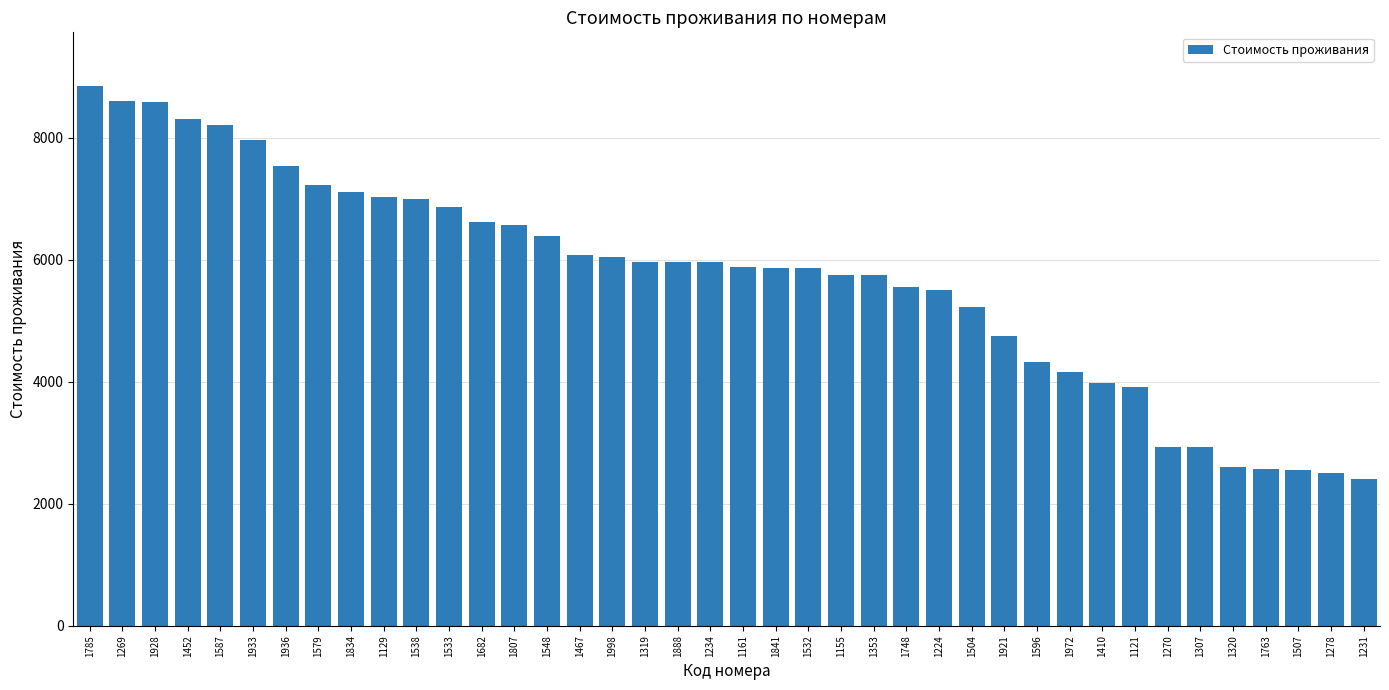

What is the minimum value shown in the chart?

2413